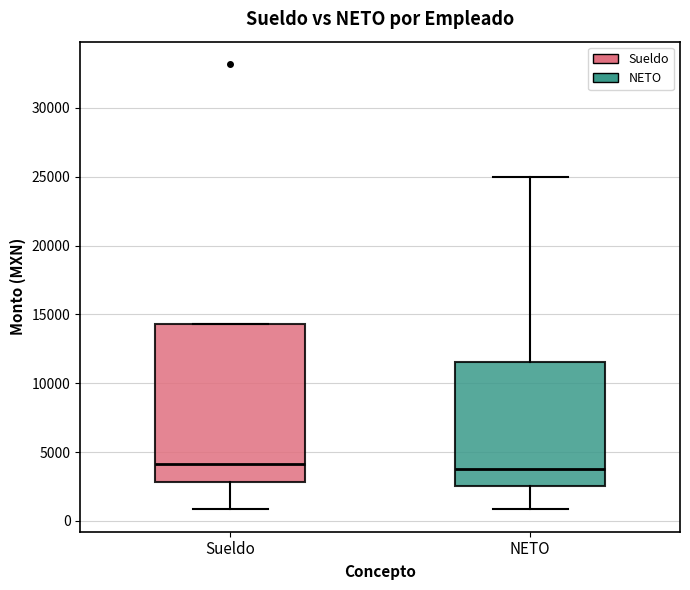

Where is the lower edge of the box for Sueldo on the y-axis? The values are not printed on the chart, so give them approximately, as read against the axis.

3000